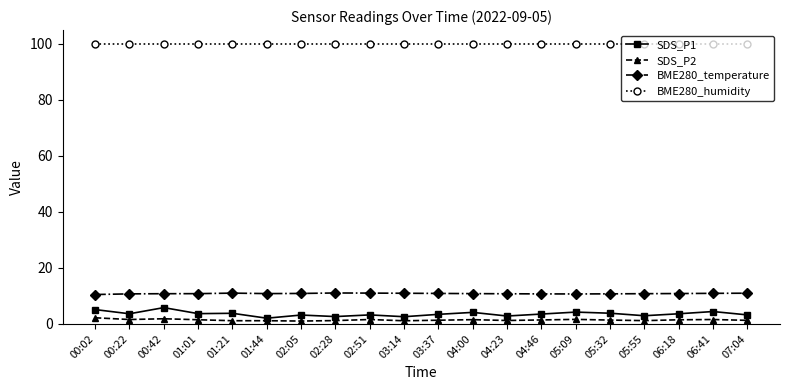

Which series has the largest total across all categories?

BME280_humidity